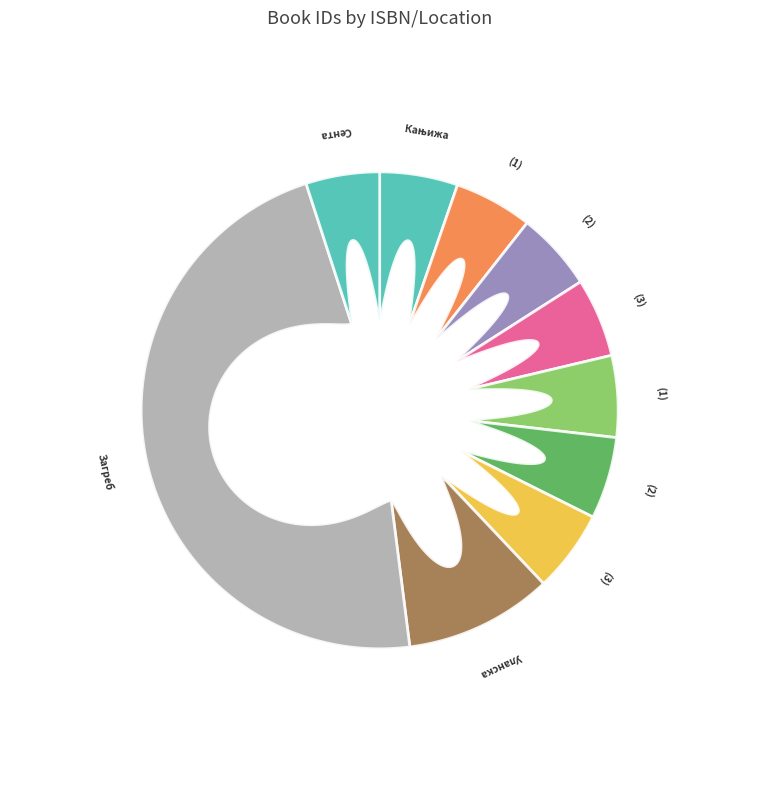

How many segments does this pie chart have?

10